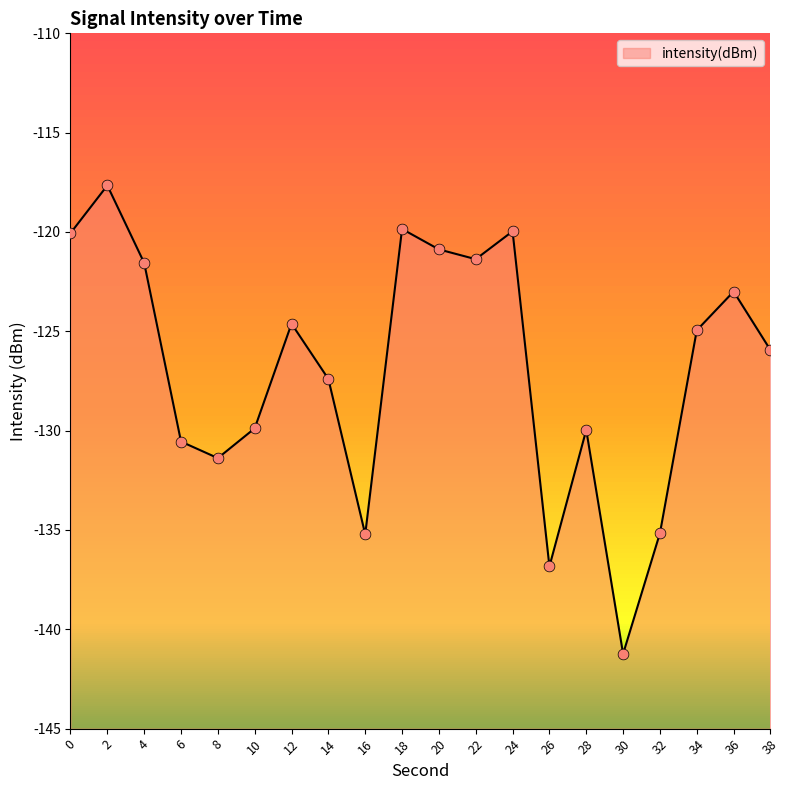

What is the change in value from 4 to 36?

-1.4